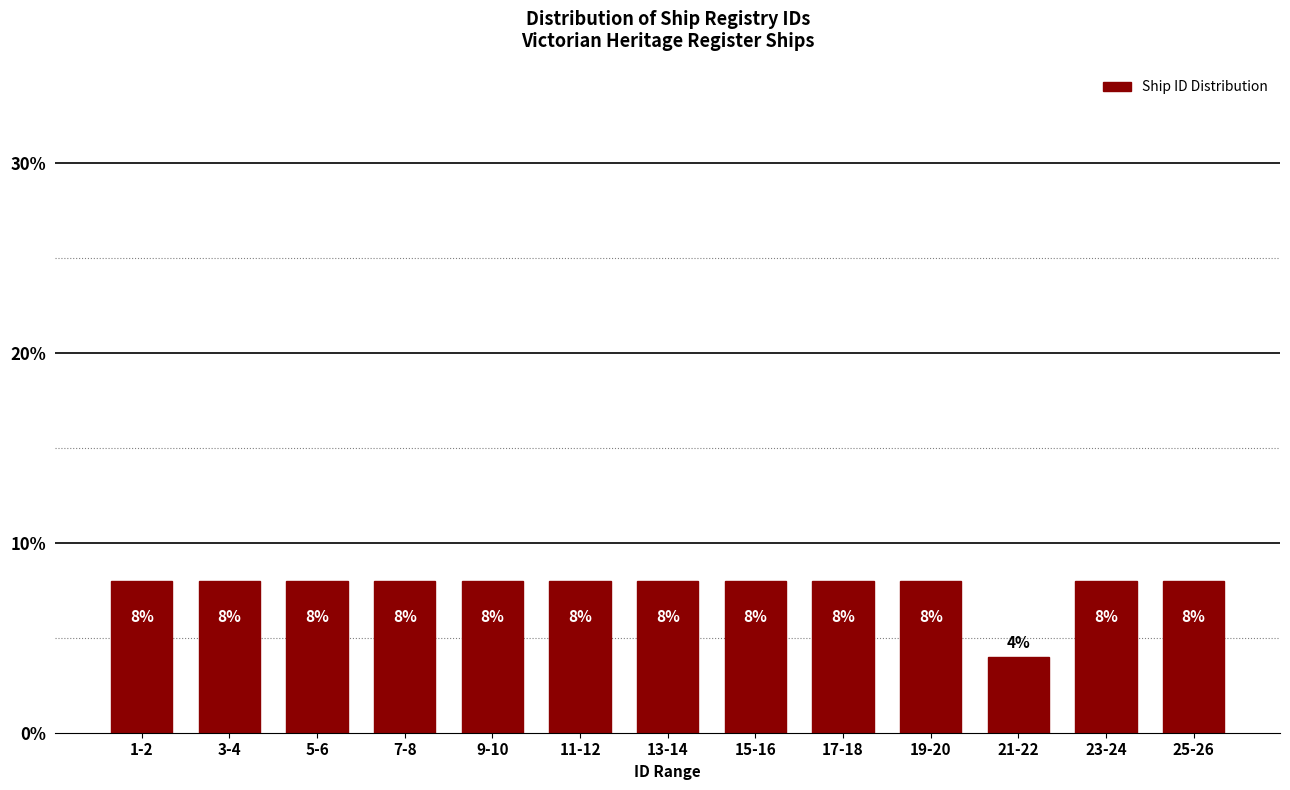

Reading left to right, extract all data points from this chart.

1-2=8	3-4=8	5-6=8	7-8=8	9-10=8	11-12=8	13-14=8	15-16=8	17-18=8	19-20=8	21-22=4	23-24=8	25-26=8